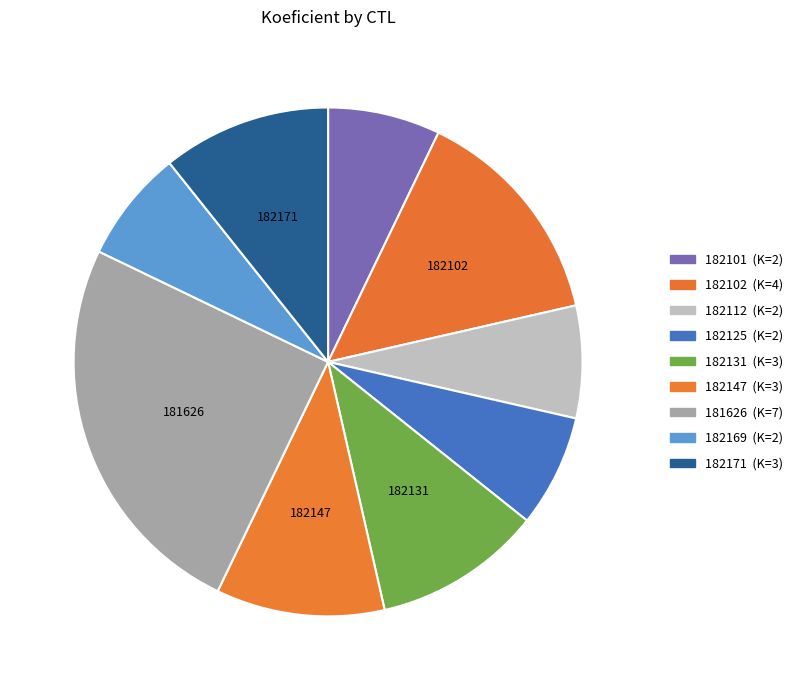

True or false: 182102 accounts for 8% of the total.

False